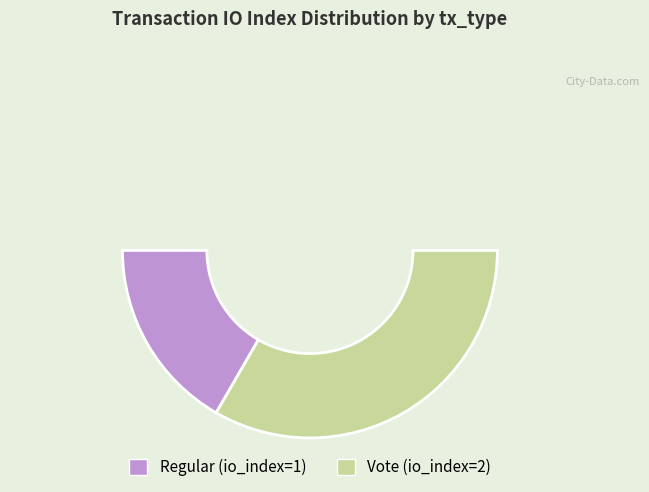

How many slices are in this pie chart?

2